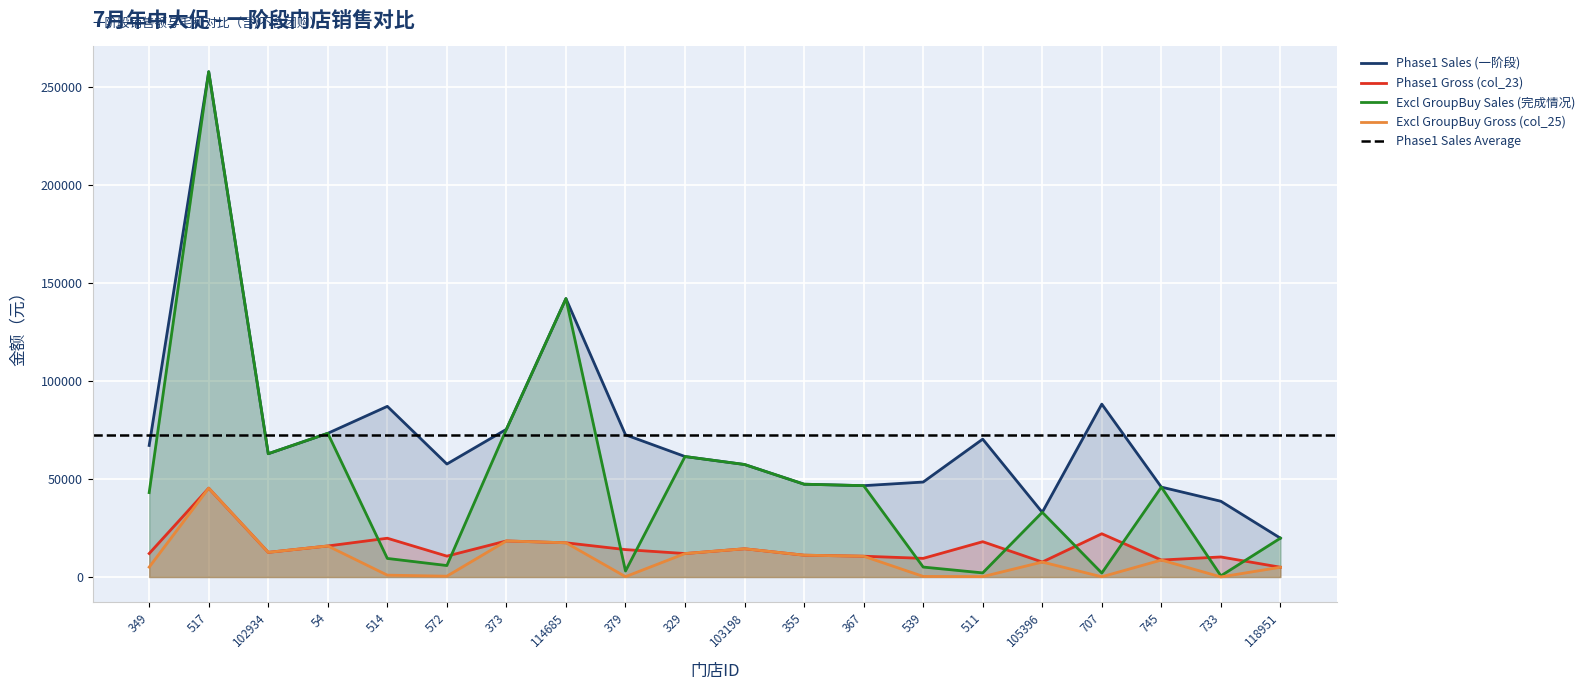

Which category has the lowest value across all series?

733